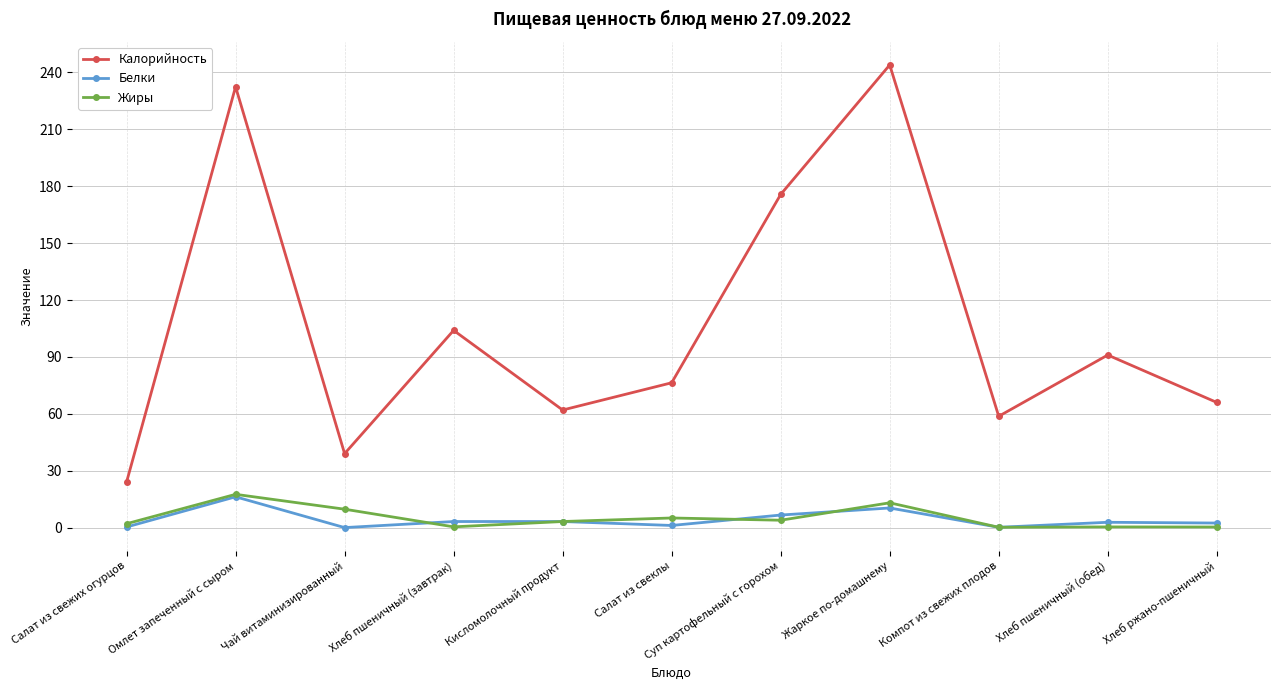

Which series changed the most between Омлет запеченный с сыром and Суп картофельный с горохом?

Калорийность